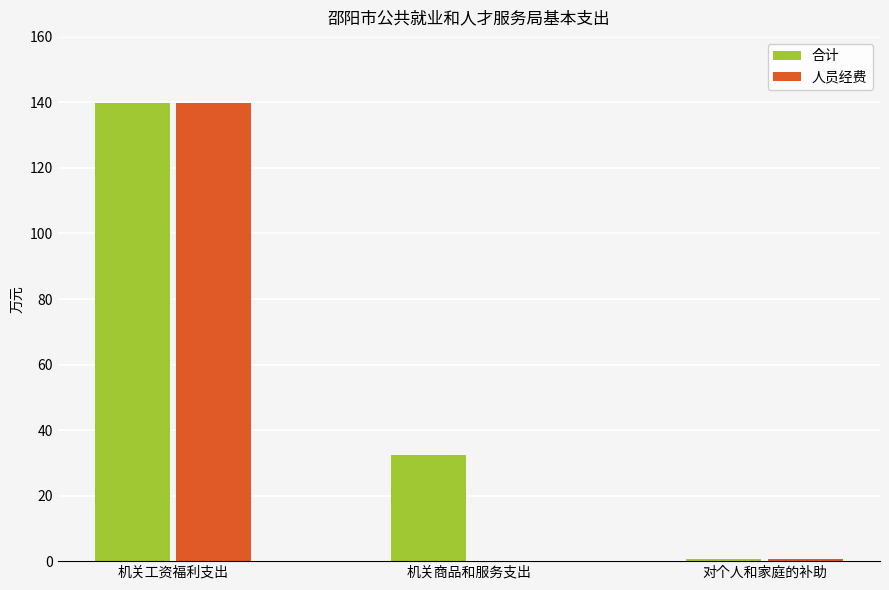

Read the 合计 value at 机关商品和服务支出.

32.3